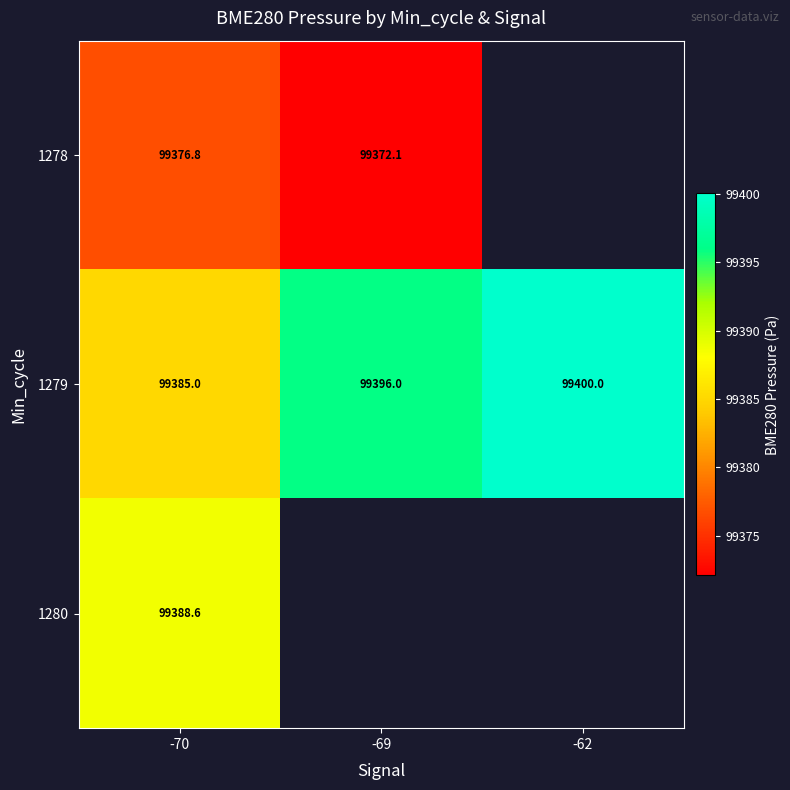

At which category is the sum across all series the highest?

-70